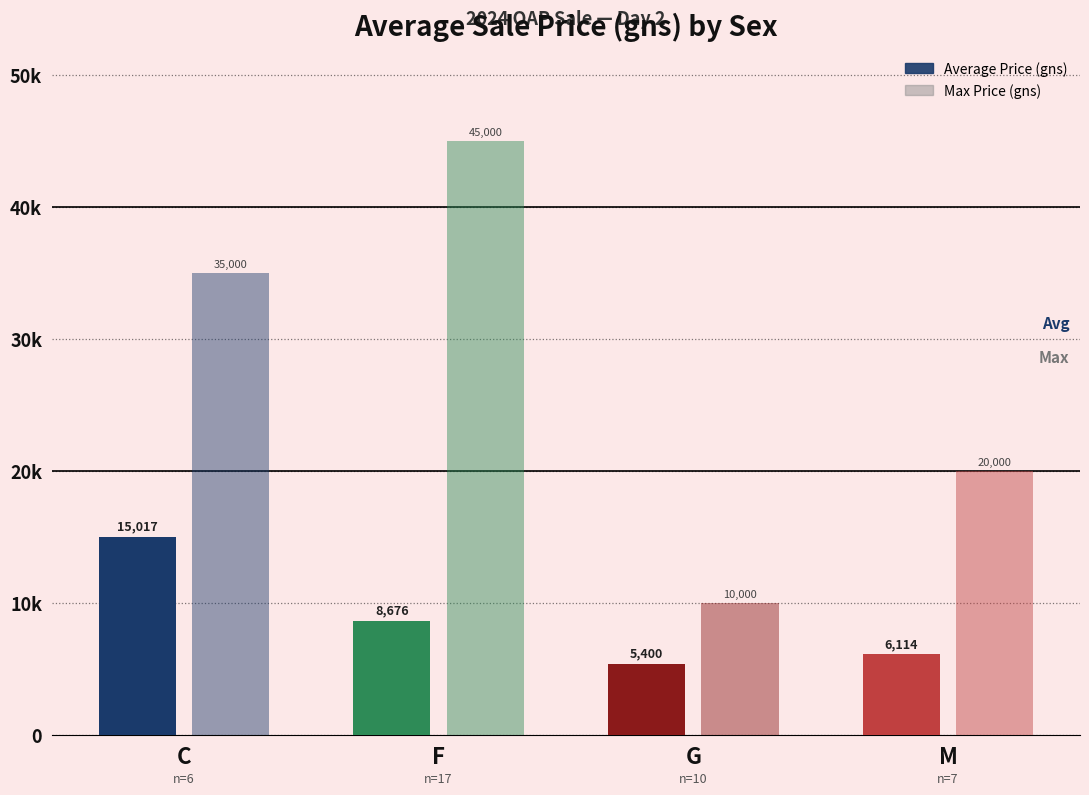

Does the chart contain any negative values?

No